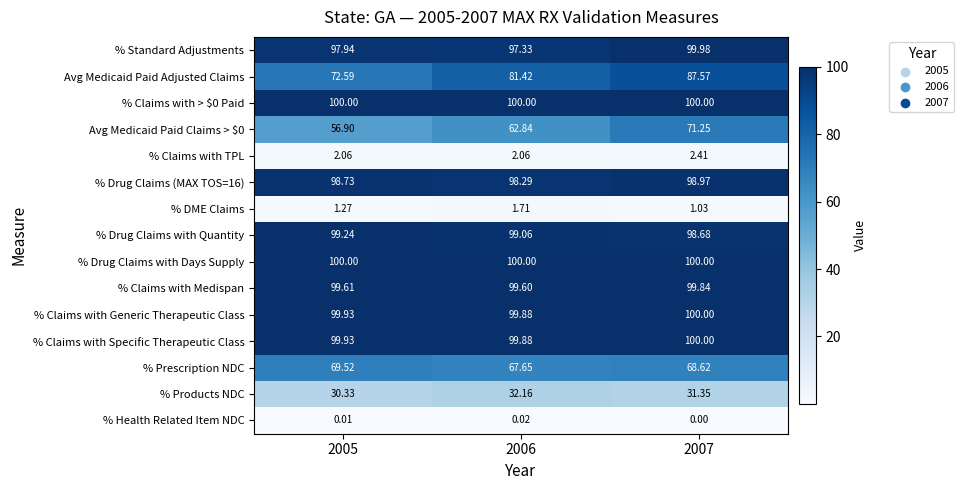

Is the value of % Products NDC at 2006 greater than the value of Avg Medicaid Paid Claims > $0 at 2007?

No